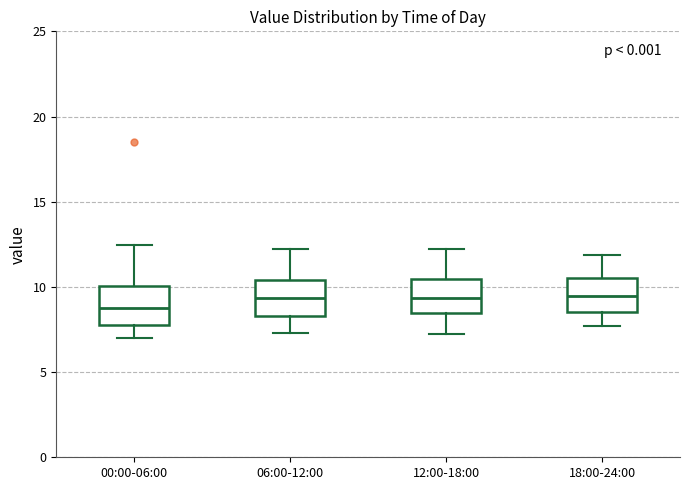

Which box has the lowest median line?

00:00-06:00